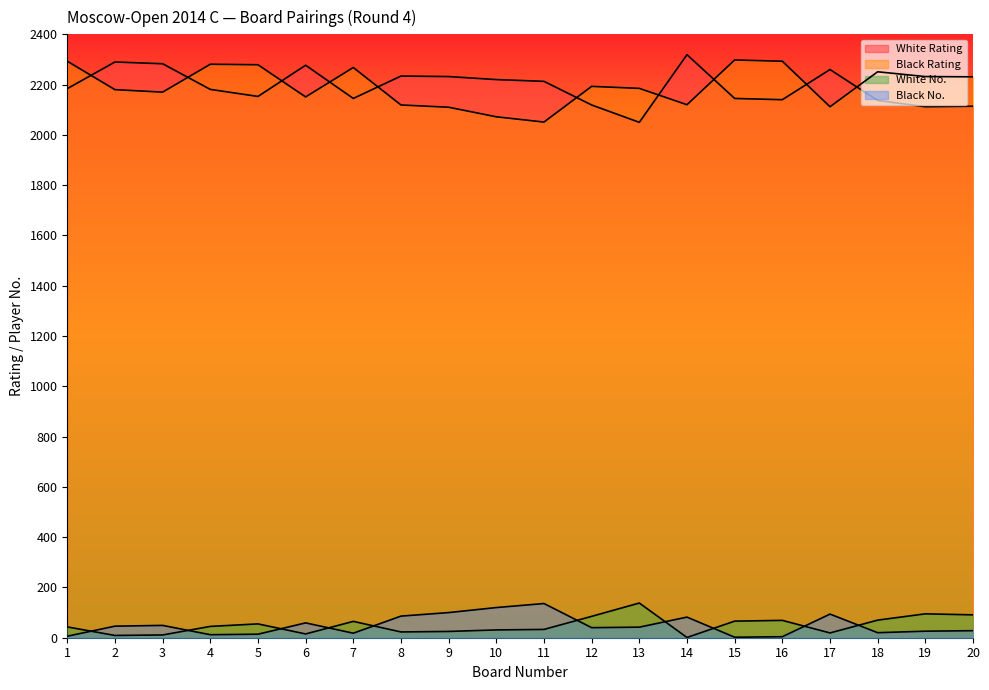

Which series changed the most between 1 and 17?

Black Rating